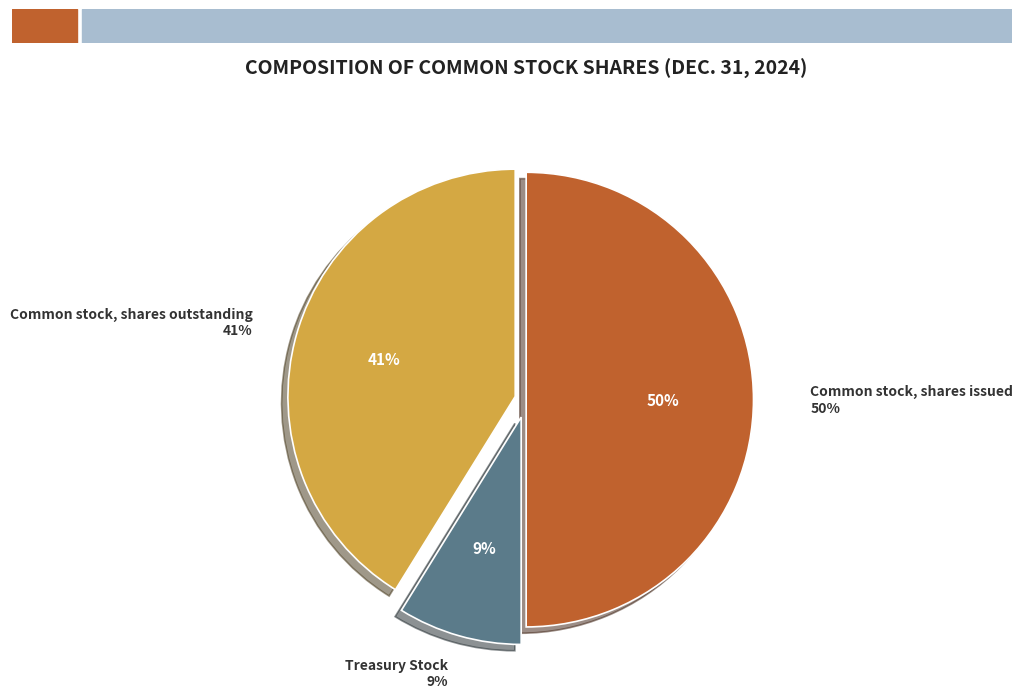

What percentage is the Common stock, shares issued slice, to the nearest percent?

50%